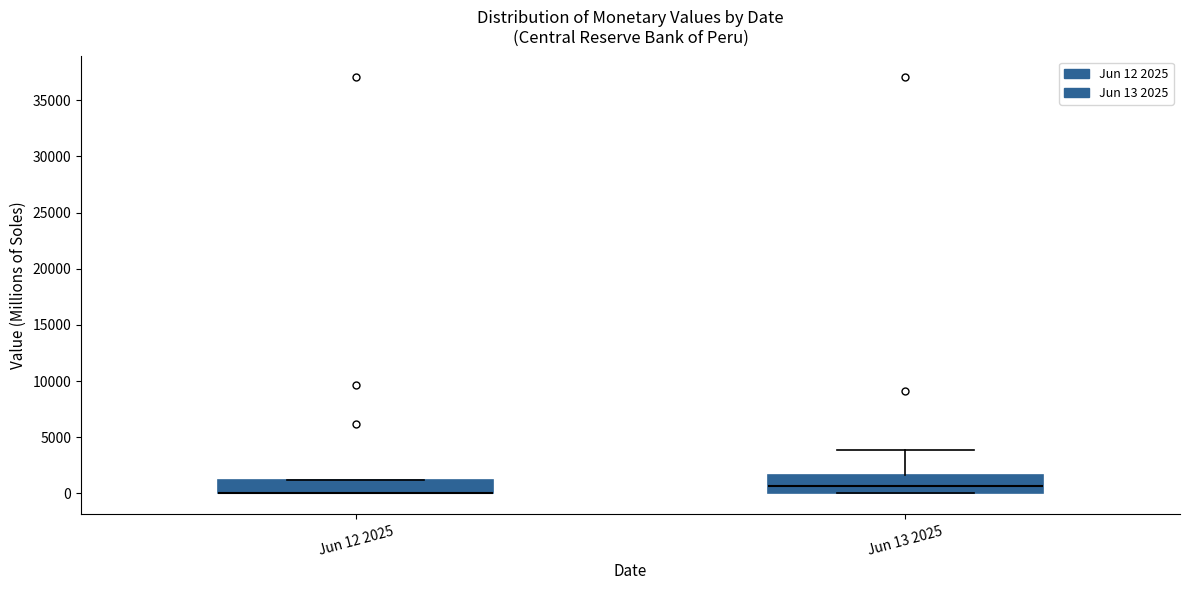

Reading left to right, transcribe this box plot: for each box, give where its median line is, the range the box spans, and where its two whiskers end, as read against the y-axis. The values are not printed on the chart, so give them approximately, as read against the axis.

Jun 12 2025: median 0 (drawn on the box's lower edge), box 0 to 1000, whiskers 0 to 1000
Jun 13 2025: median 500, box 0 to 1500, whiskers 0 to 4000